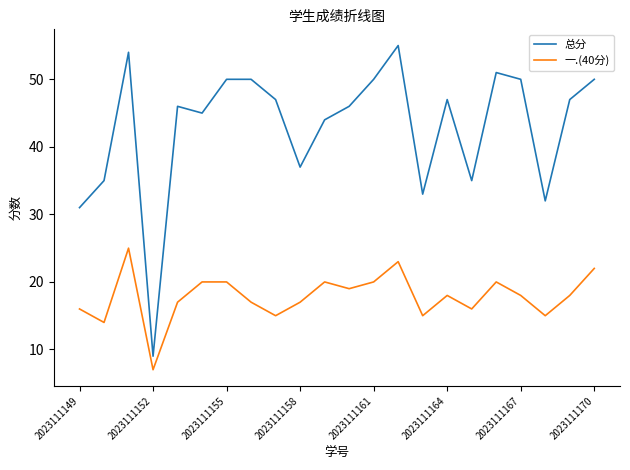

What are all the series names shown in the legend?

总分, 一.(40分)